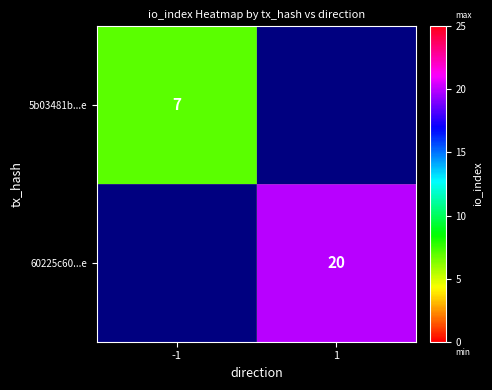

True or false: 5b03481b...e has a value of 9.7 at -1.

False